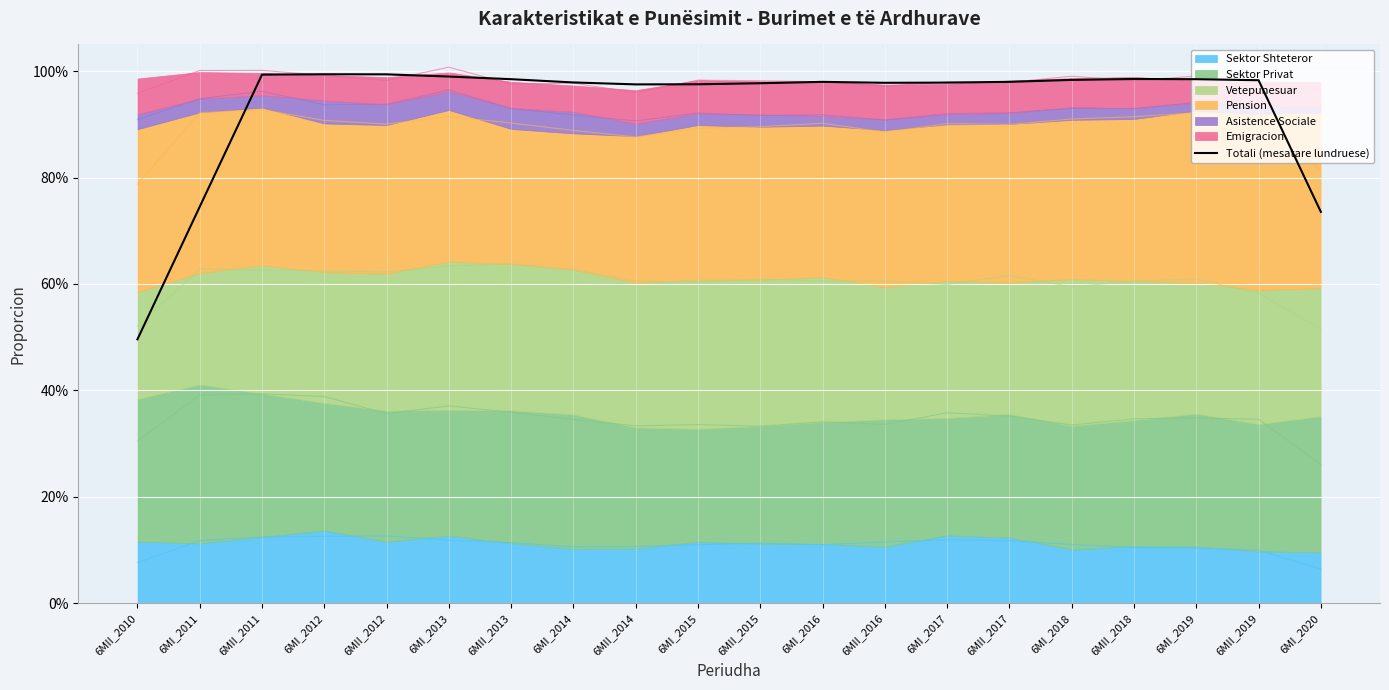

Rank the categories by value from lowest to highest.

6MII_2010, 6MI_2020, 6MI_2011, 6MII_2014, 6MI_2015, 6MII_2015, 6MII_2016, 6MI_2017, 6MI_2014, 6MI_2016, 6MII_2017, 6MII_2019, 6MI_2018, 6MI_2019, 6MII_2013, 6MII_2018, 6MI_2013, 6MII_2011, 6MII_2012, 6MI_2012